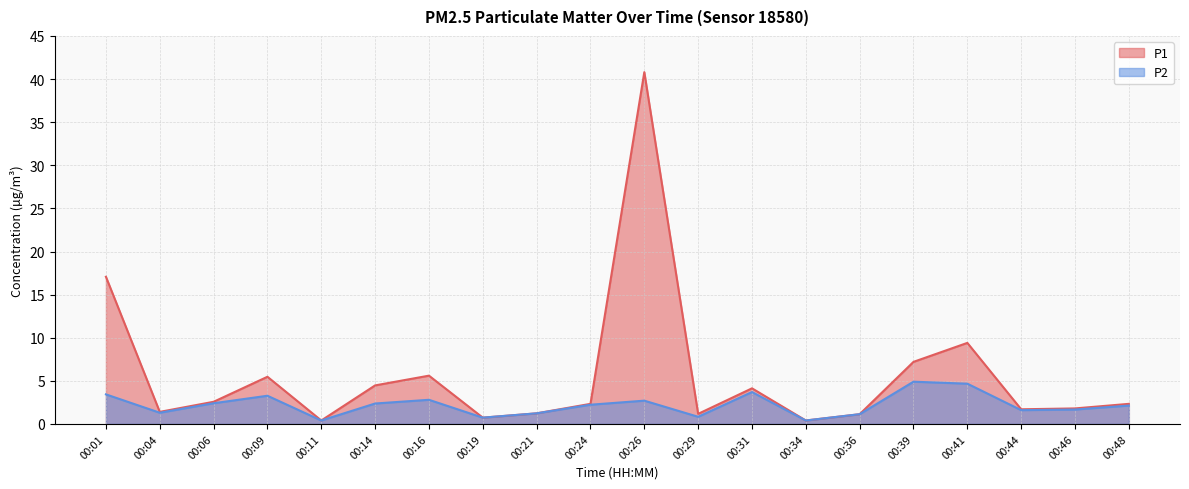

What is the value of the P1 point at the 8th from the left?

0.7